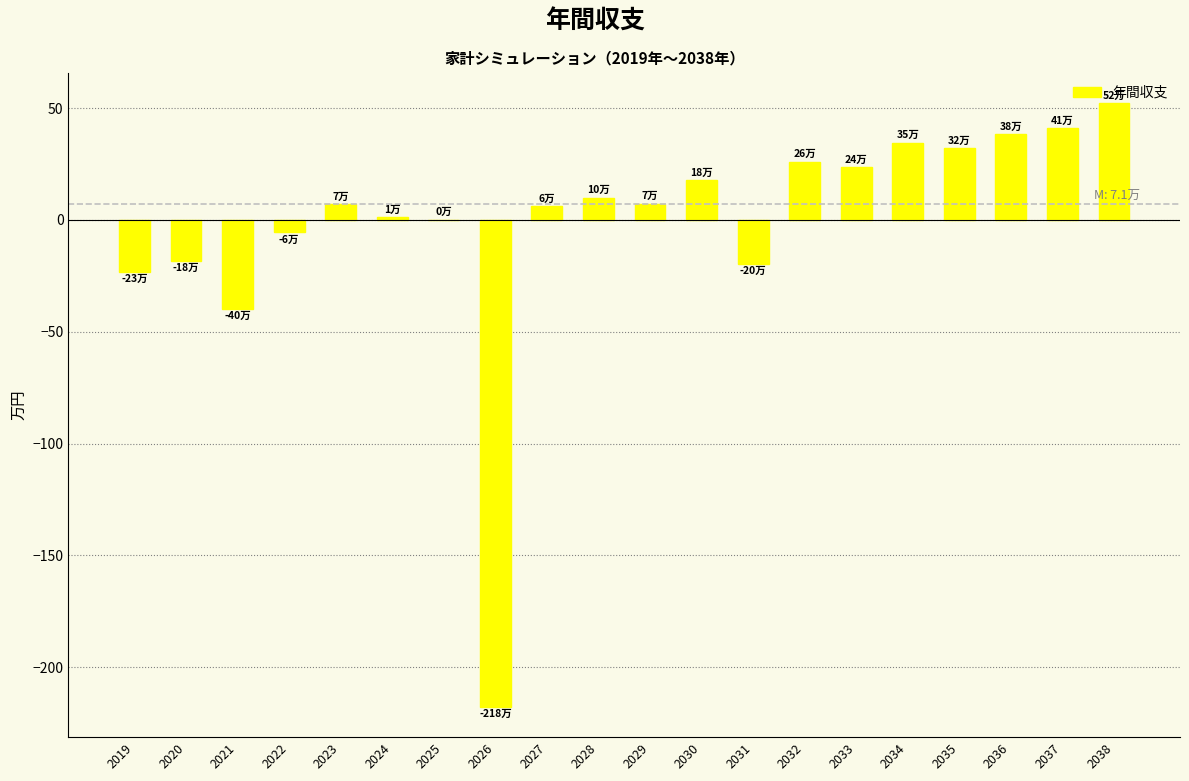

Read the value at 2038.

52.2